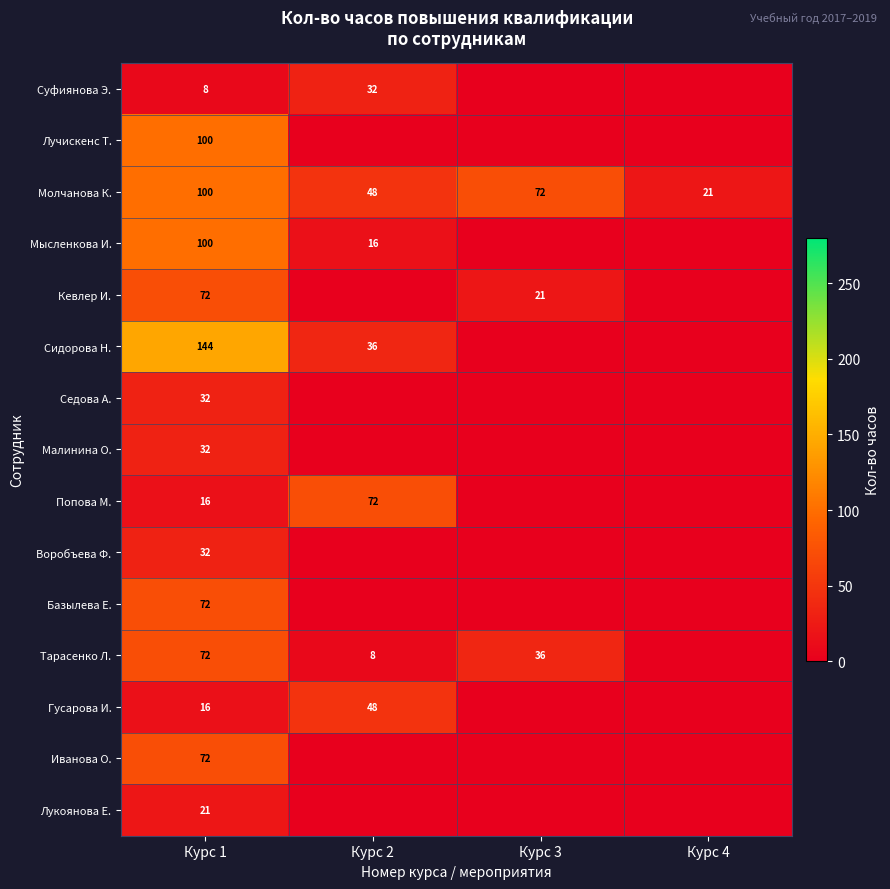

At which category is the sum across all series the highest?

Курс 1